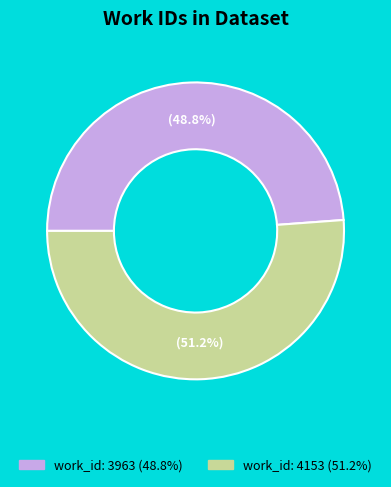

Which category has the biggest portion of the pie?

work_id: 4153